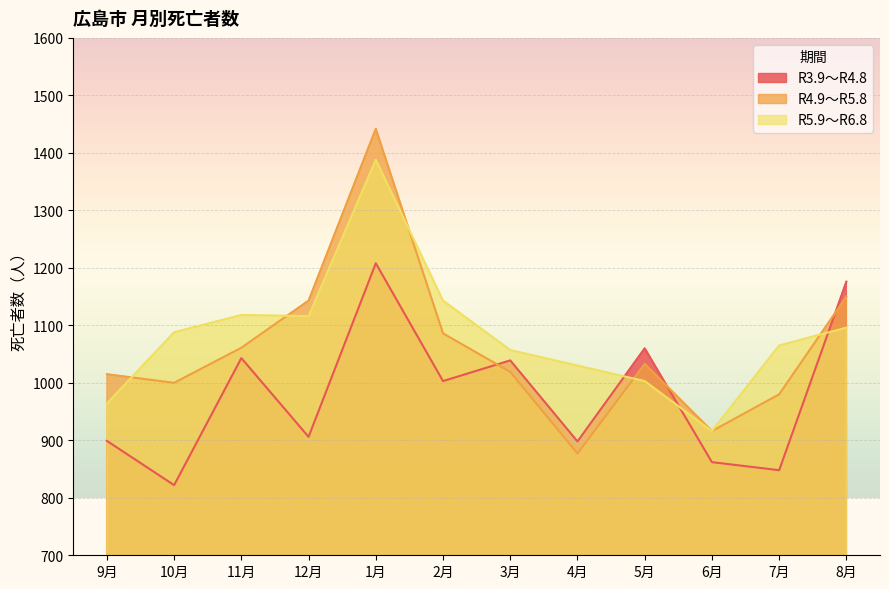

List the series in order of their overall mean, lowest first.

R3.9～R4.8, R4.9～R5.8, R5.9～R6.8